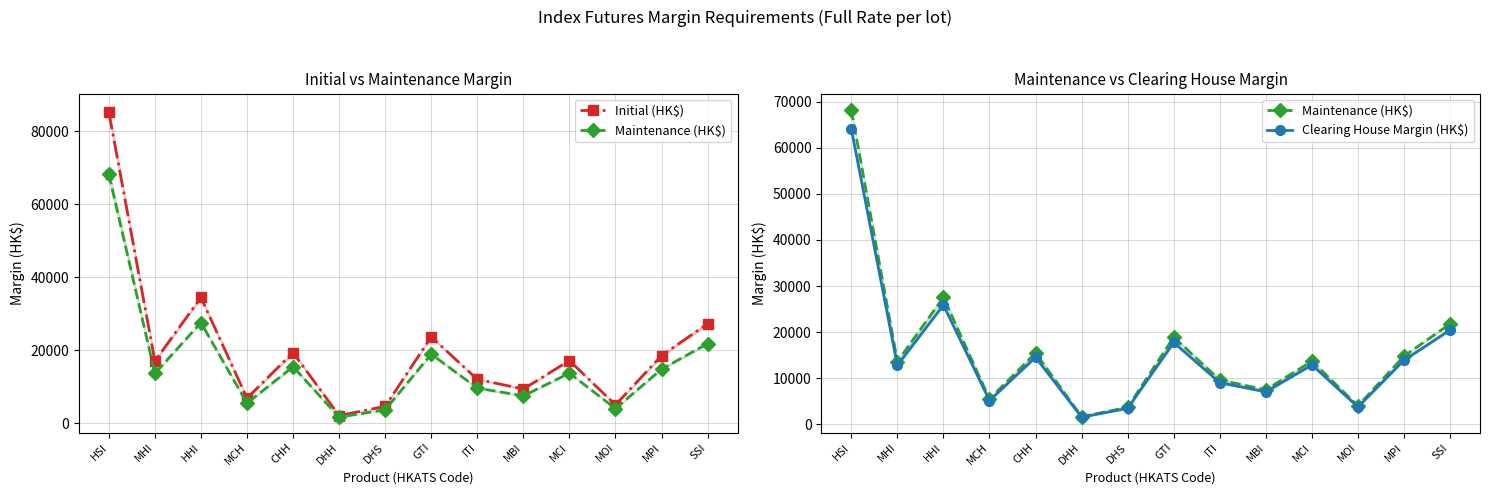

Rank the categories by Clearing House Margin (HK$) value from highest to lowest.

HSI, HHI, SSI, GTI, CHH, MPI, MCI, MHI, ITI, MBI, MCH, MOI, DHS, DHH